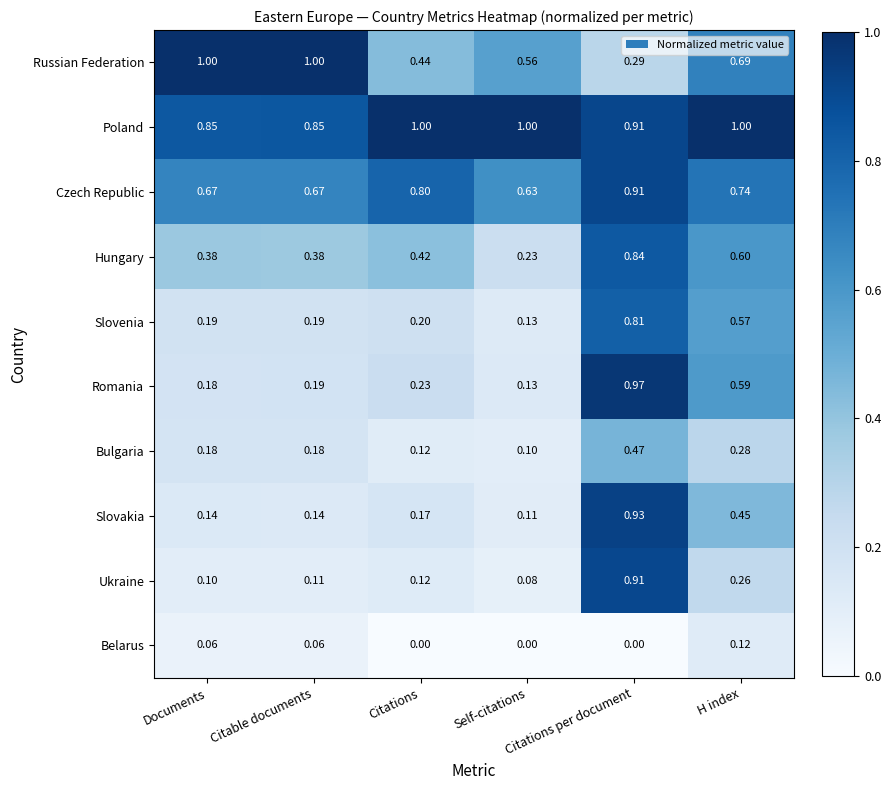

How many series are shown in this chart?

10